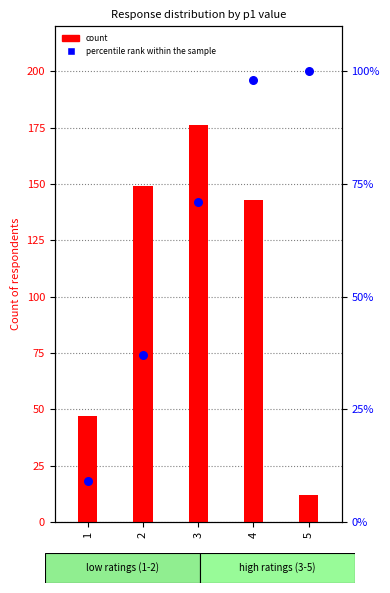

Which series has the largest total across all categories?

count